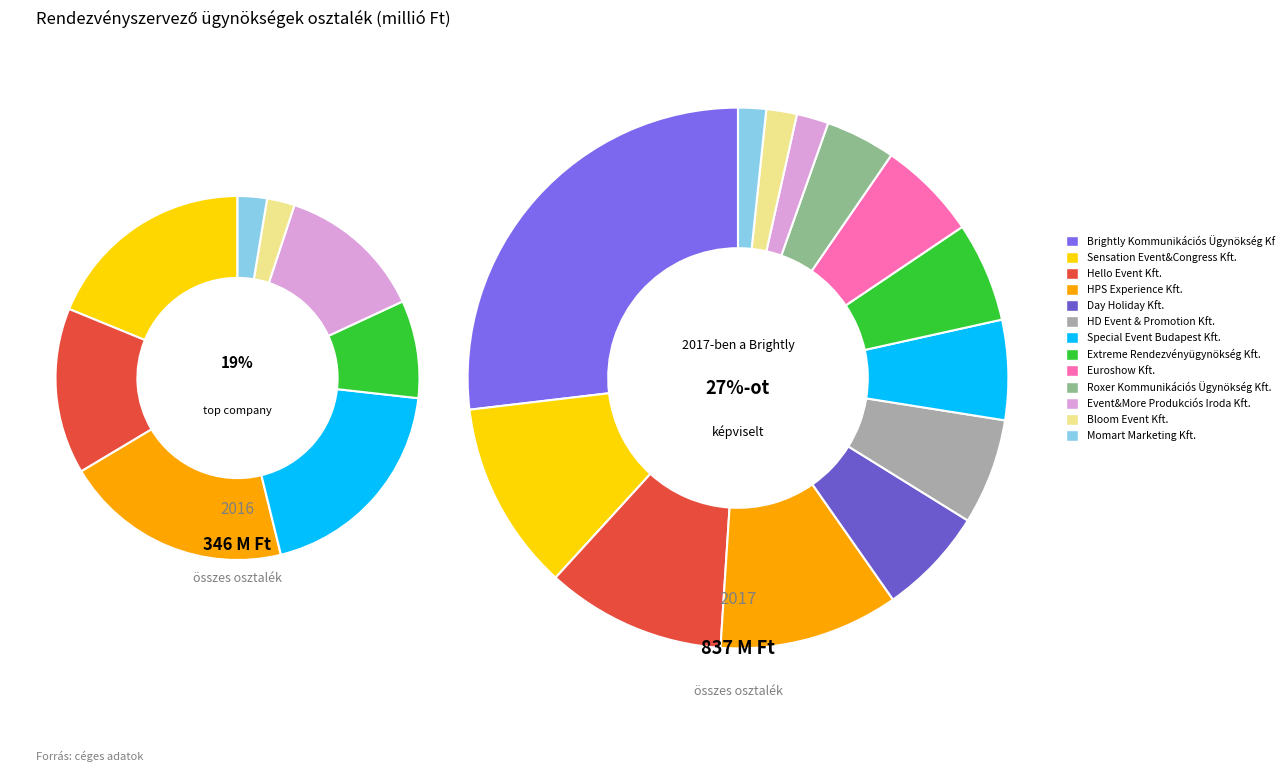

How many slices are in this pie chart?

13